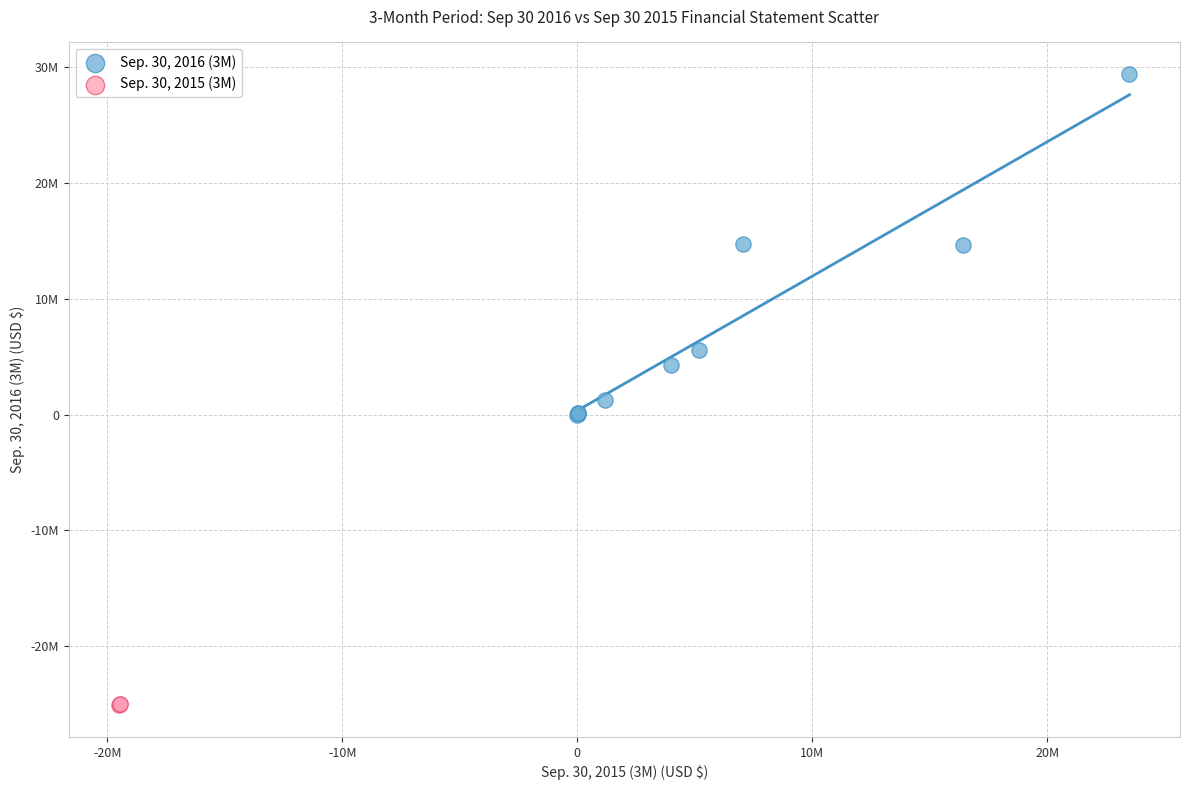

What are all the series names shown in the legend?

Sep. 30, 2016 (3M), Sep. 30, 2015 (3M)